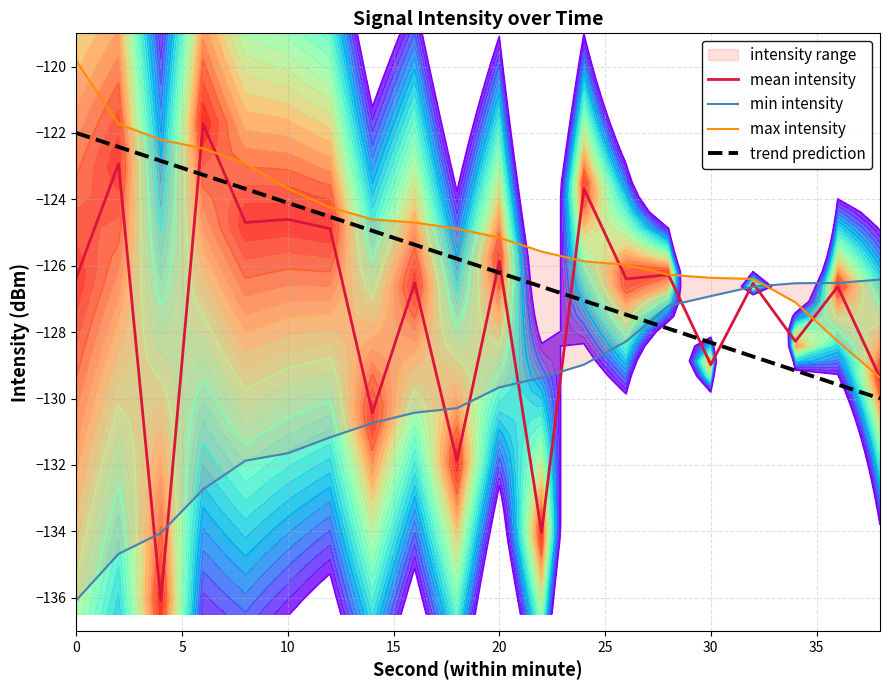

What is the sum of all mean intensity values?

-2546.1